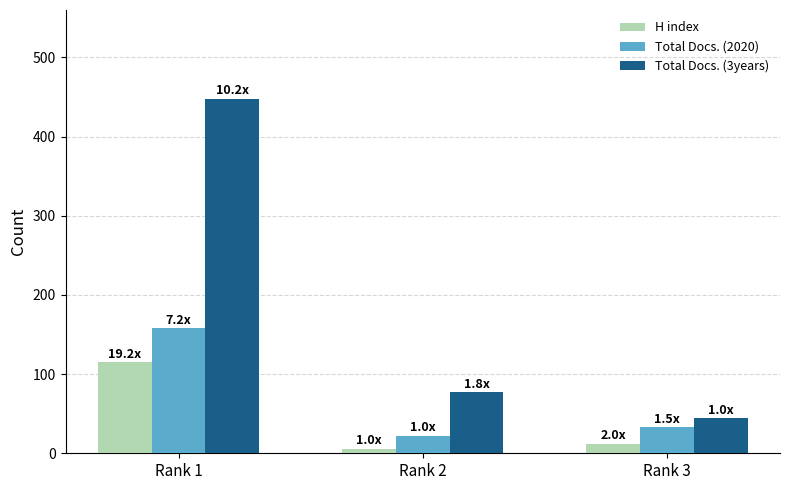

What are all the series names shown in the legend?

H index, Total Docs. (2020), Total Docs. (3years)